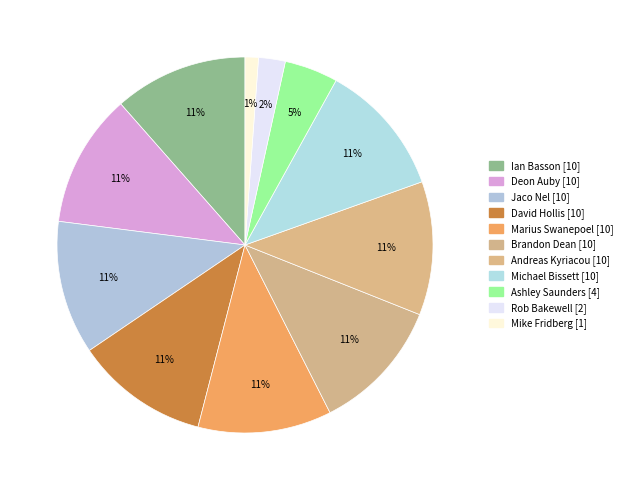

Which slice is the smallest?

Mike Fridberg